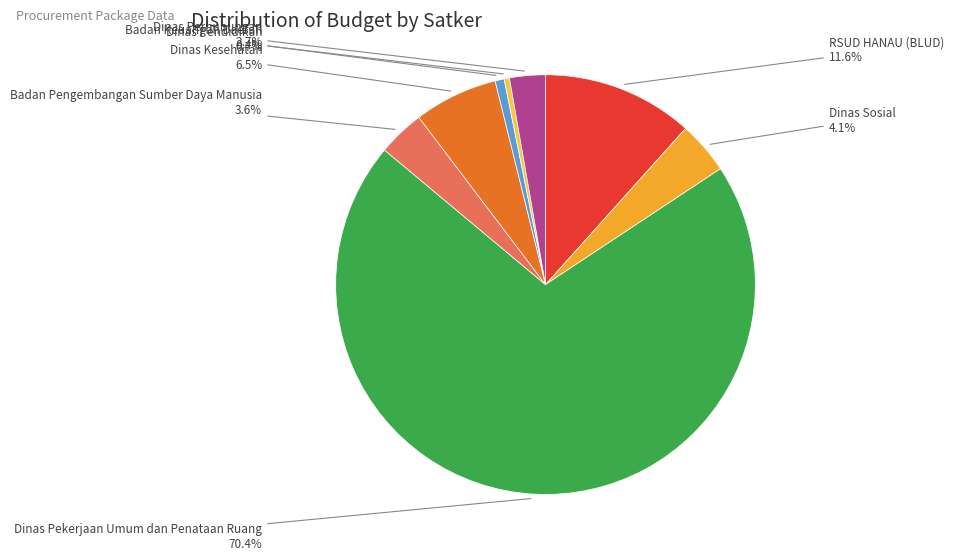

Is there a majority slice in this chart?

Yes